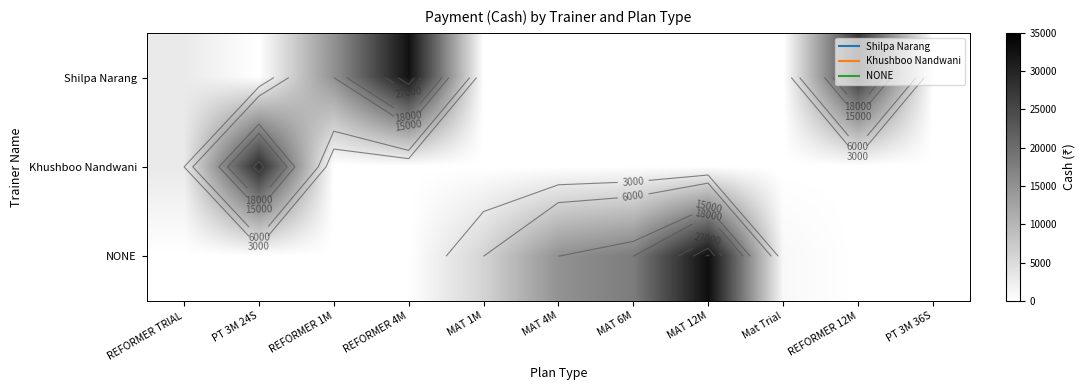

At which category does the chart reach its minimum across all series?

PT 3M 24S